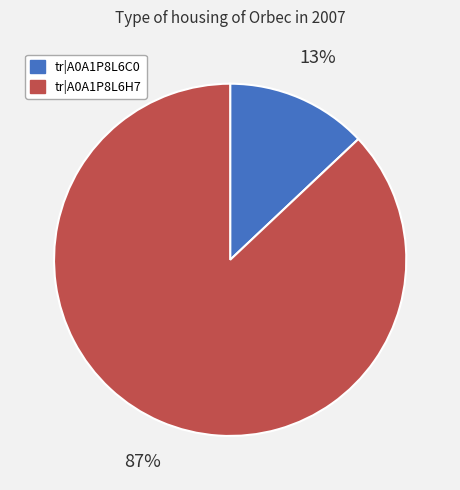

Do tr|A0A1P8L6C0 and tr|A0A1P8L6H7 together represent more than half of the pie?

Yes